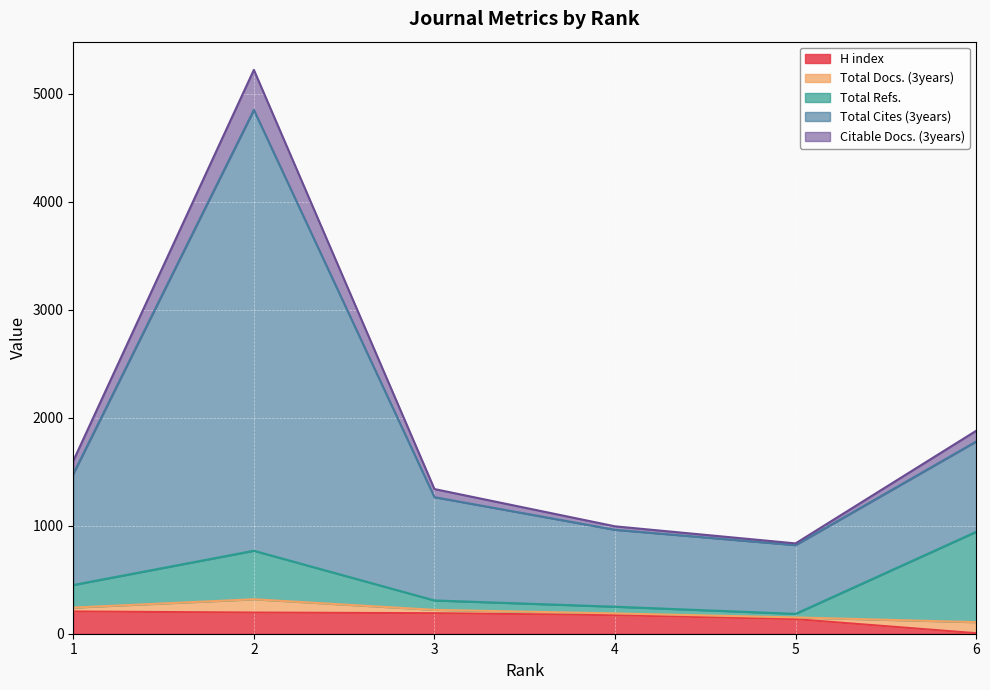

Is it true that H index equals 5 at 6?

True